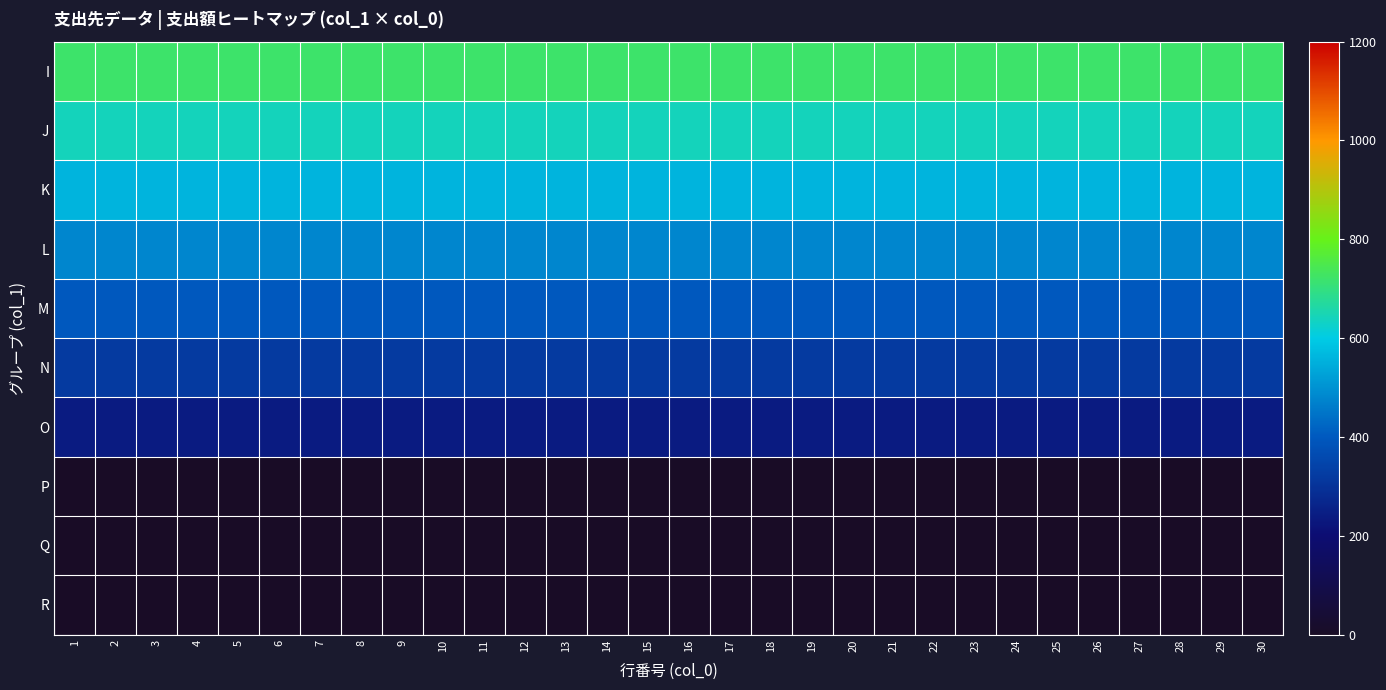

At how many categories does at least one series exceed 606?

30